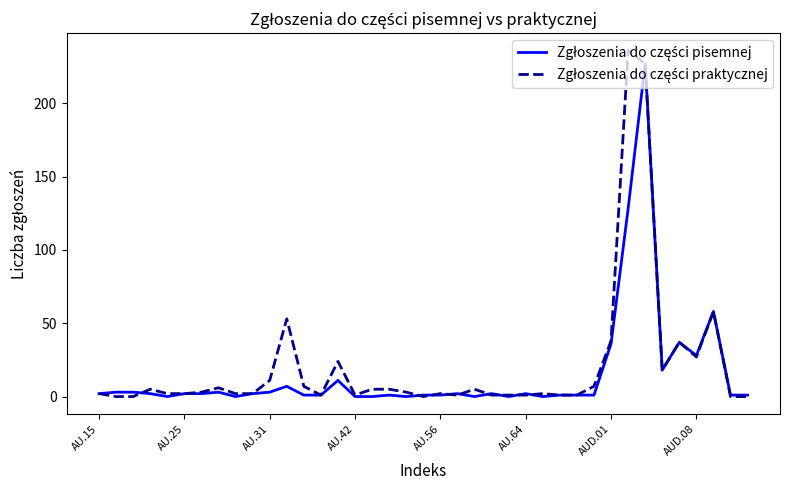

What is the maximum value shown in the chart?

236